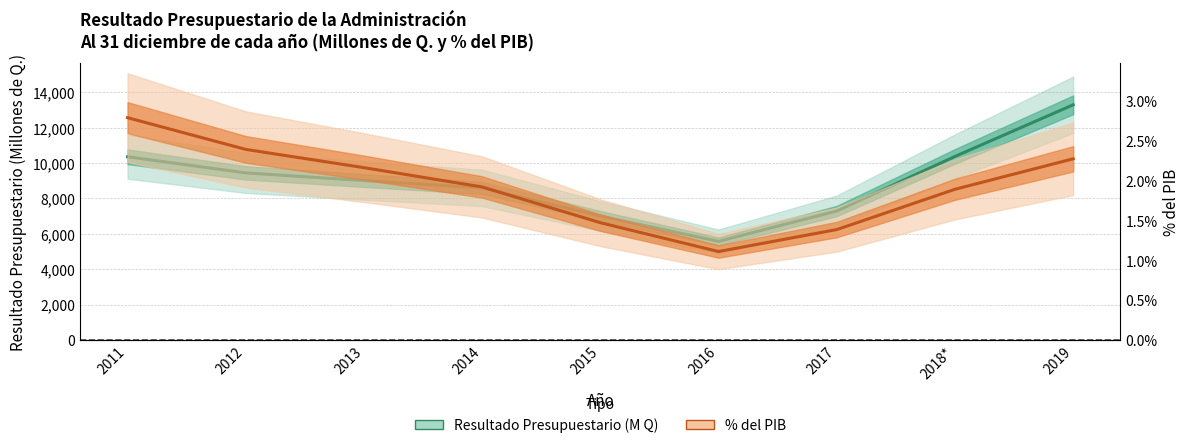

List the labels in order of Resultado Presupuestario (M Q) value, largest first.

2019, 2018*, 2011, 2012, 2013, 2014, 2017, 2015, 2016